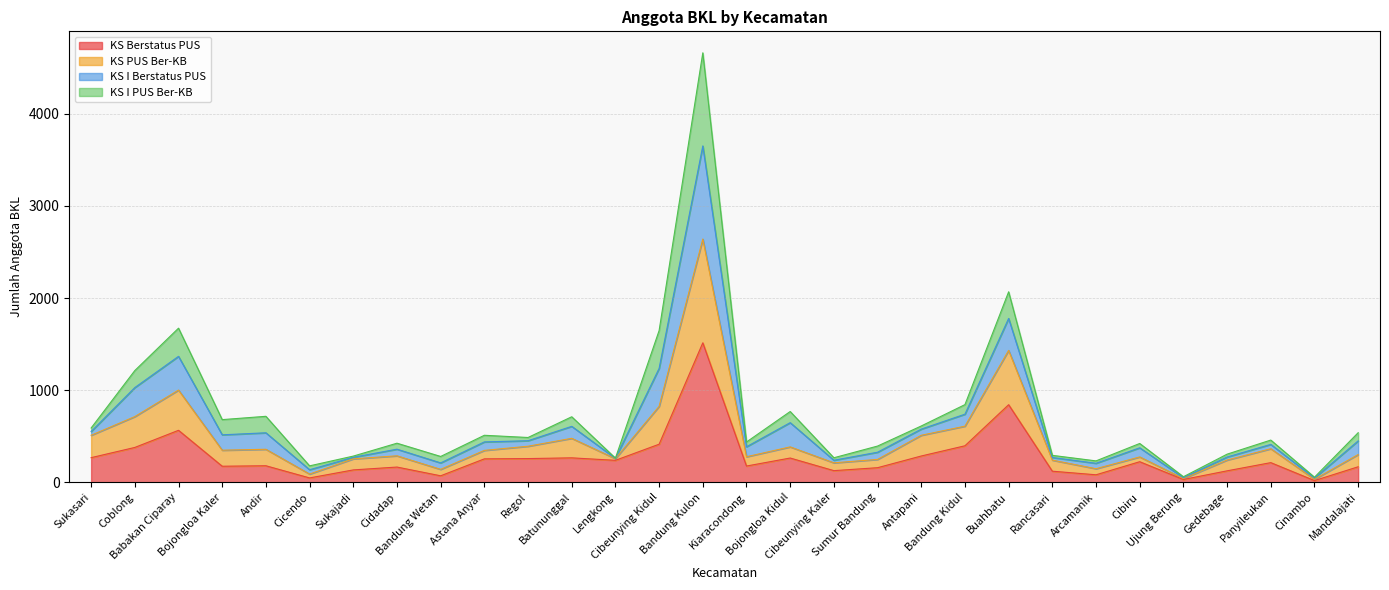

What is the value of the KS Berstatus PUS point at the 12th from the left?

265